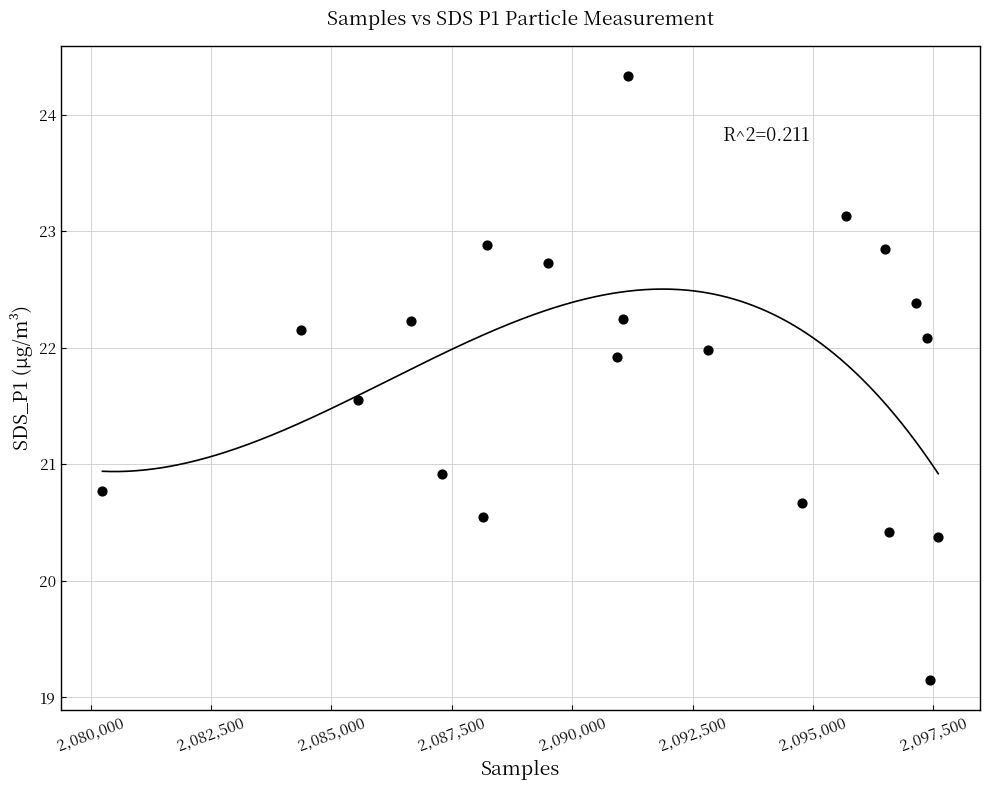

What Y value in the scatter plot is closest to 21?

20.9